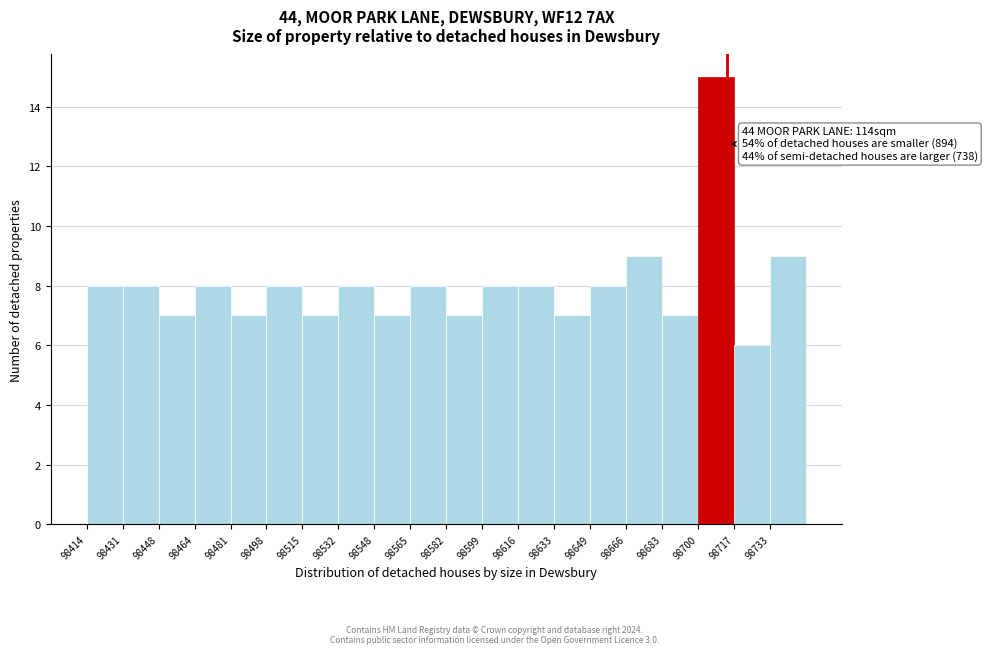

Which range on the x-axis has the tallest bar?

98700 to 98718